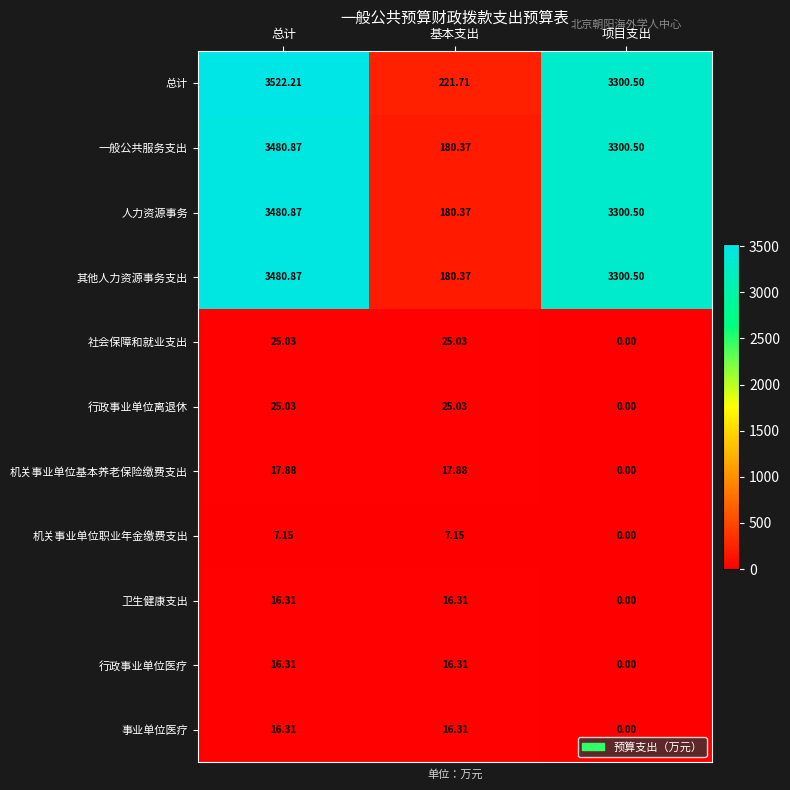

List the labels in order of 人力资源事务 value, largest first.

总计, 项目支出, 基本支出